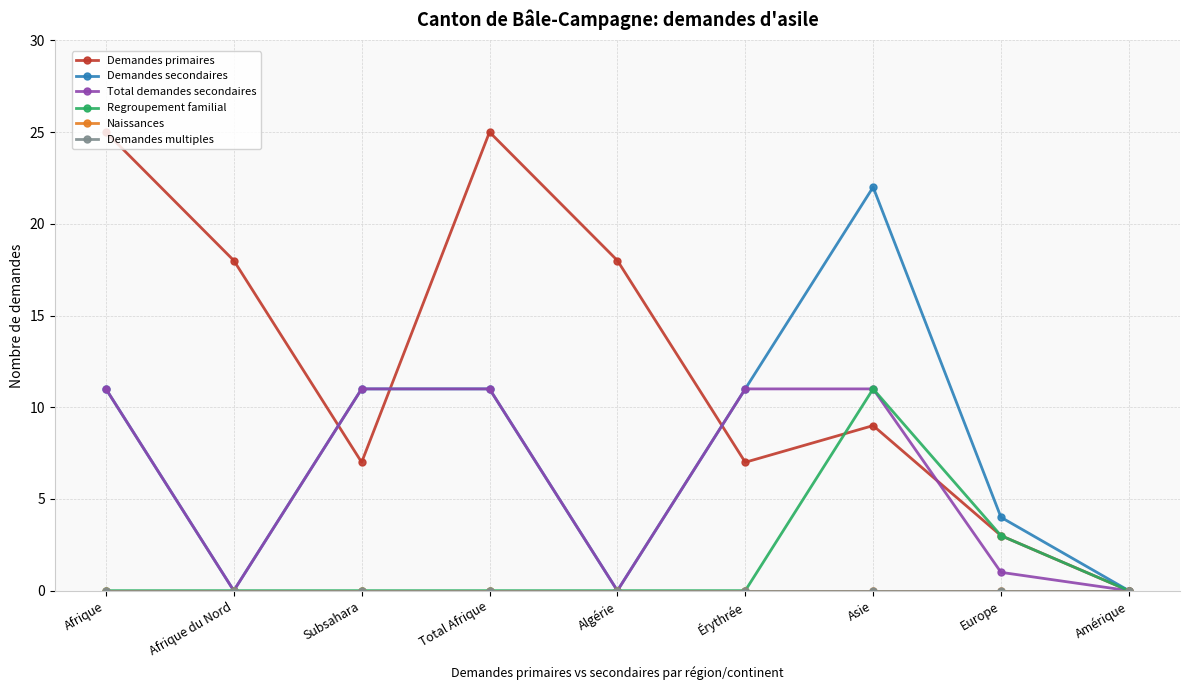

Which series has the largest total across all categories?

Demandes primaires